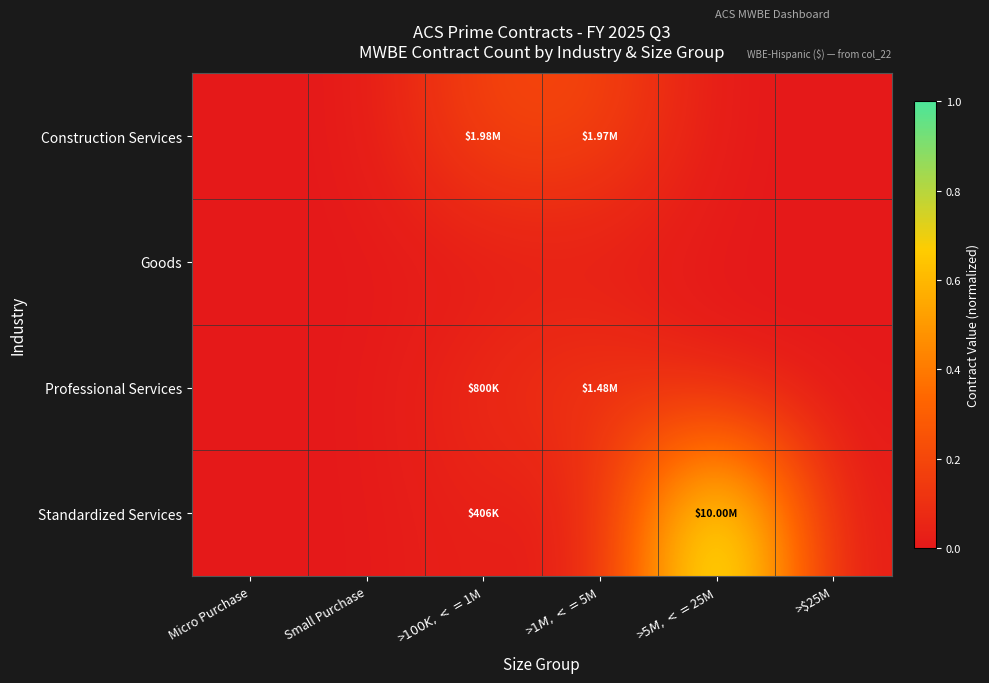

Between Micro Purchase and Small Purchase, which is larger?

Micro Purchase